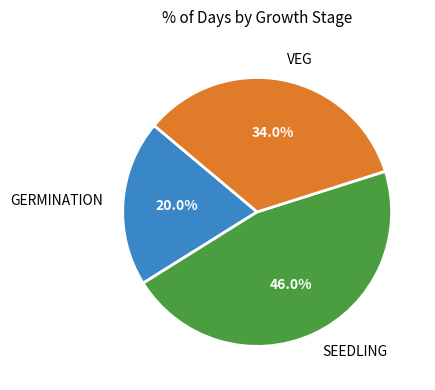

What is the largest slice in the pie chart?

SEEDLING